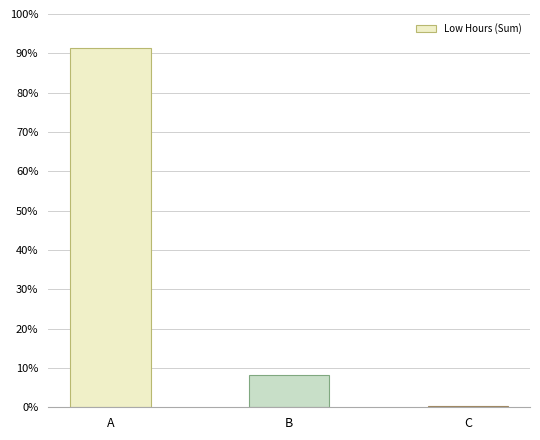

Which has a higher value, C or A?

A